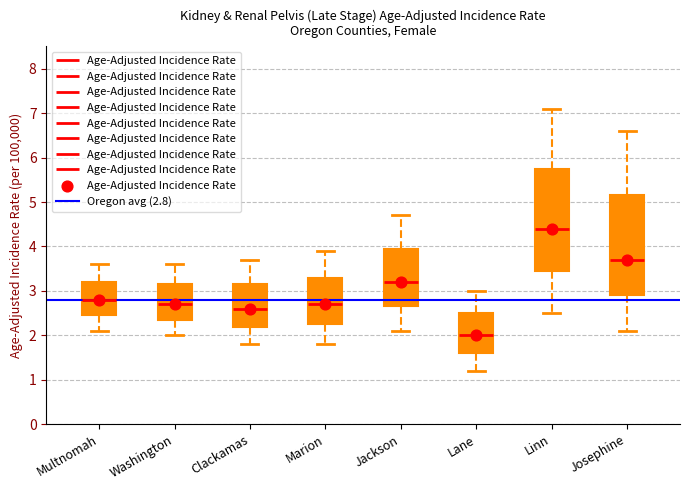

Reading left to right, transcribe this box plot: for each box, give where its median line is, the range the box spans, and where its two whiskers end, as read against the y-axis. The values are not printed on the chart, so give them approximately, as read against the axis.

Multnomah: median 2.8, box 2.5 to 3.2, whiskers 2.1 to 3.6
Washington: median 2.7, box 2.4 to 3.2, whiskers 2.0 to 3.6
Clackamas: median 2.6, box 2.2 to 3.2, whiskers 1.8 to 3.7
Marion: median 2.7, box 2.3 to 3.3, whiskers 1.8 to 3.9
Jackson: median 3.2, box 2.7 to 4.0, whiskers 2.1 to 4.7
Lane: median 2.0, box 1.6 to 2.5, whiskers 1.2 to 3.0
Linn: median 4.4, box 3.5 to 5.8, whiskers 2.5 to 7.1
Josephine: median 3.7, box 2.9 to 5.2, whiskers 2.1 to 6.6